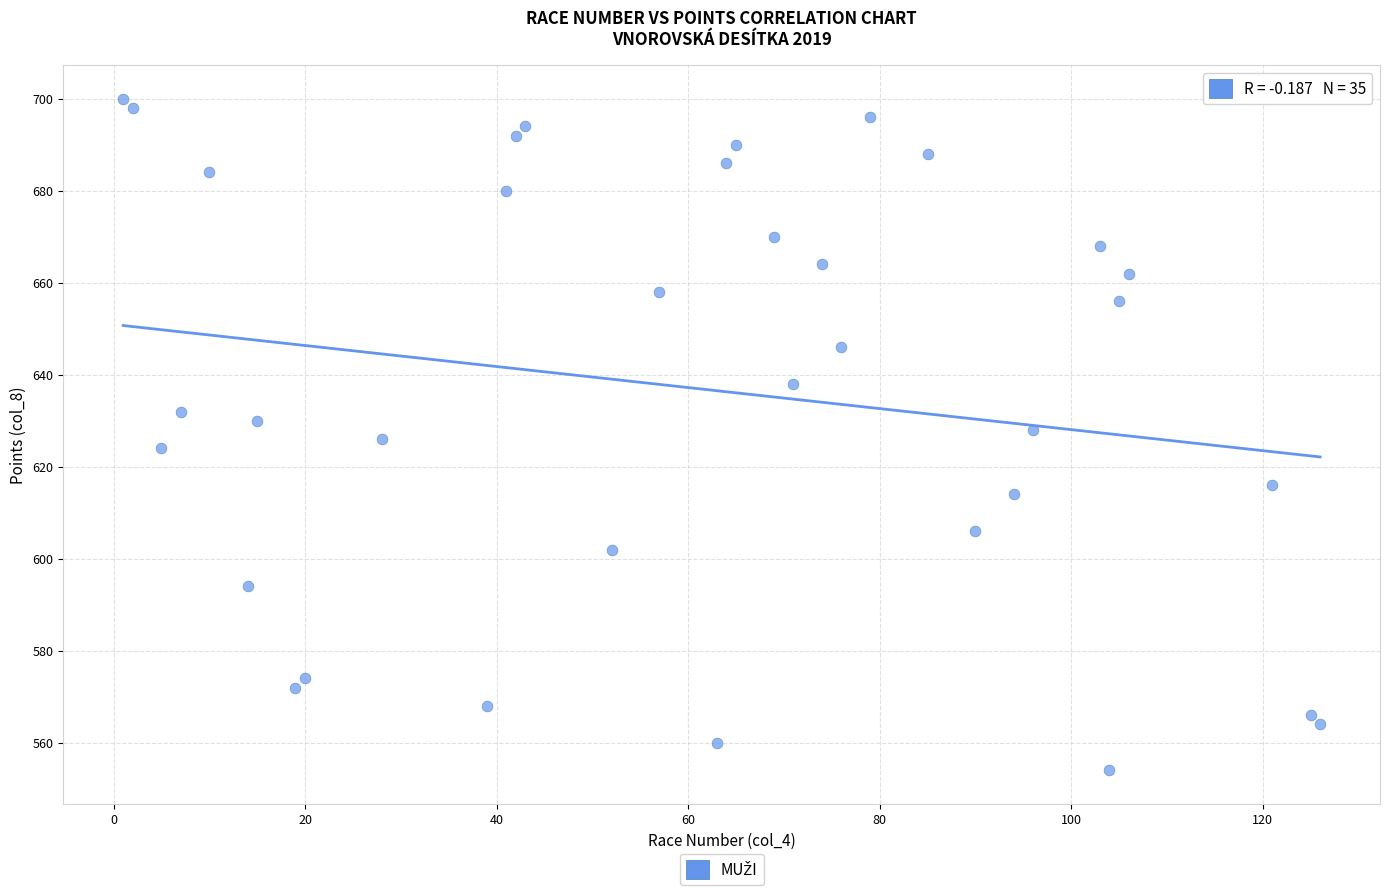

What is the range of Y values (max minus min)?

146